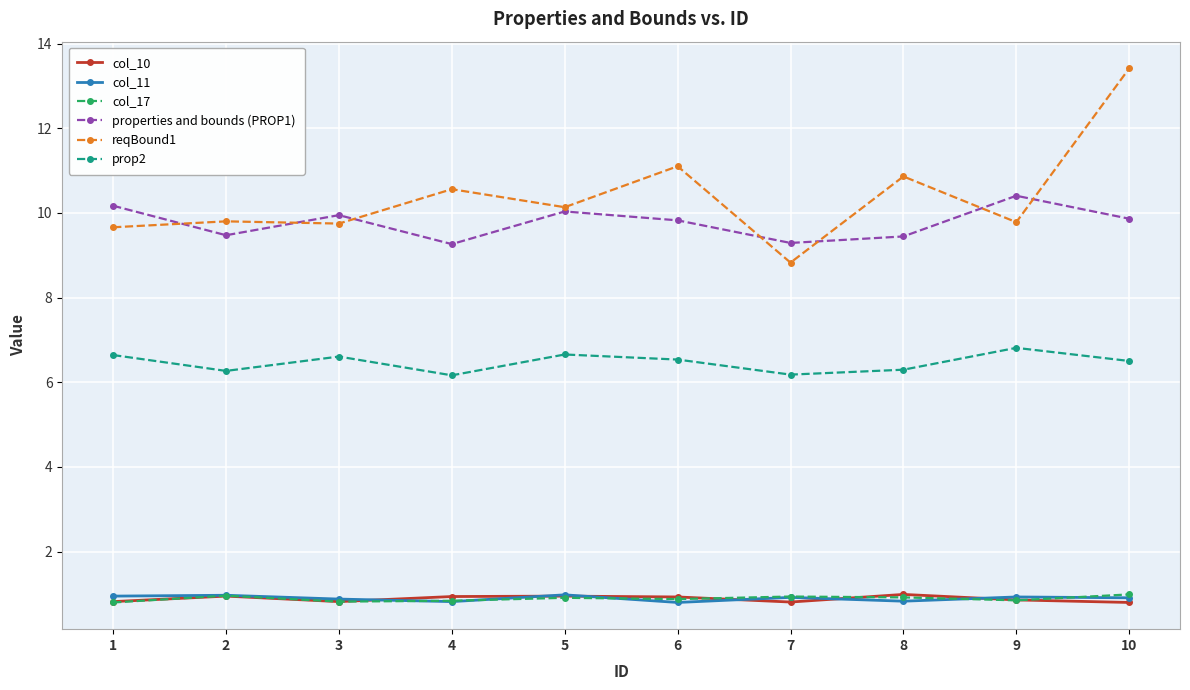

True or false: reqBound1 and properties and bounds (PROP1) intersect in this chart.

True